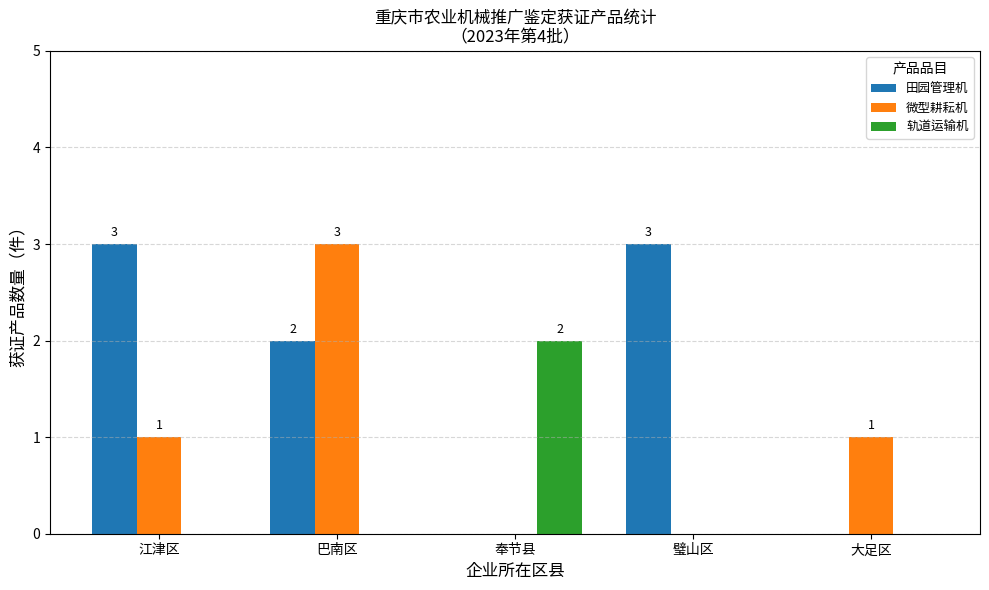

What is the spread (max minus min) of values at 奉节县?

2